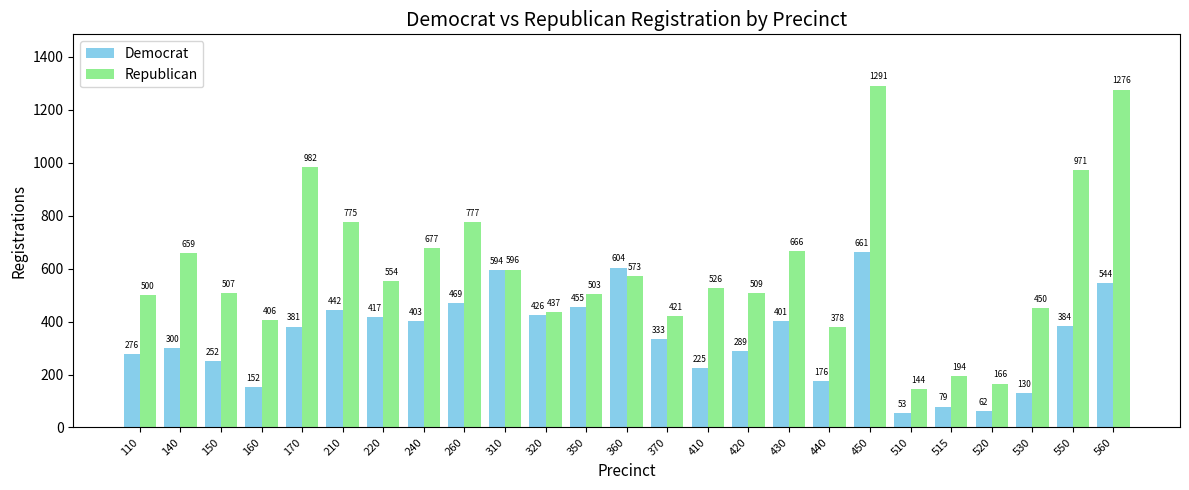

Are the bars grouped side by side (vs. stacked)?

Yes